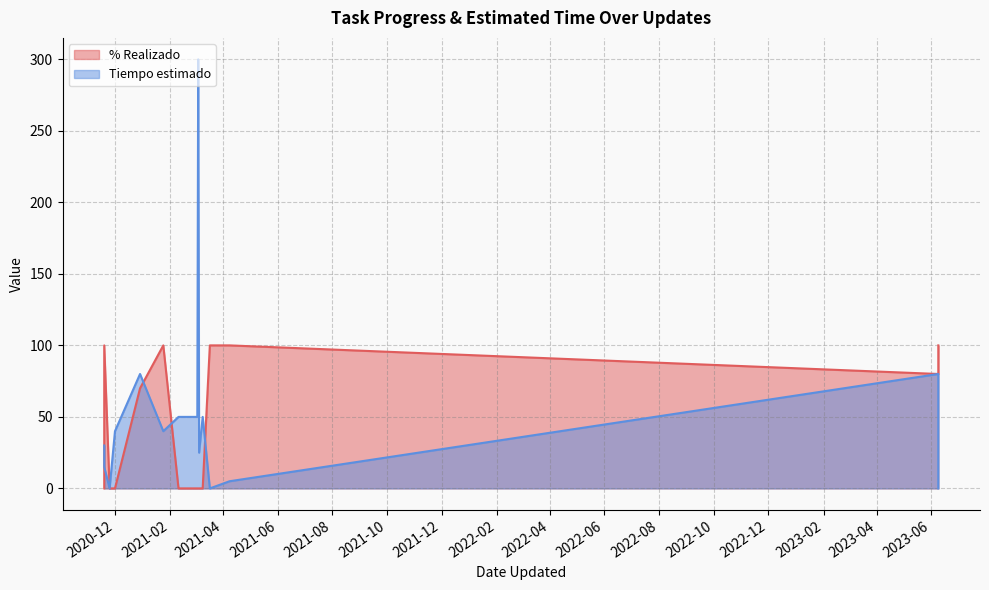

What is the difference between the maximum and minimum values in the % Realizado series?

100